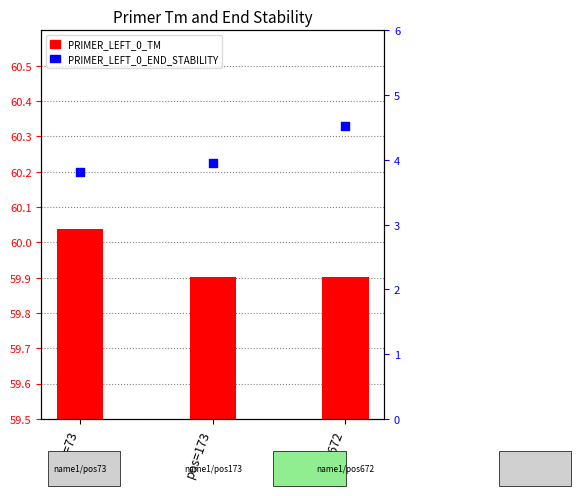

At which category is the sum across all series the highest?

pos=672